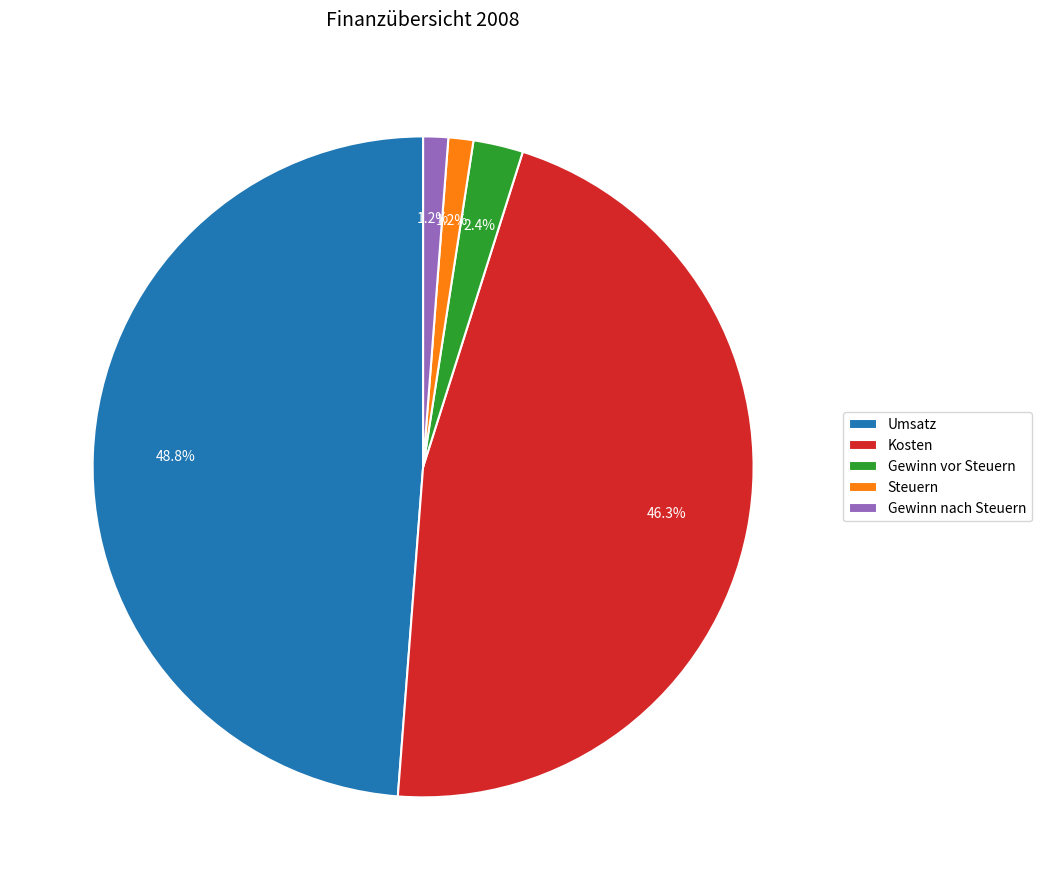

Combined, do Gewinn vor Steuern and Kosten account for over 50%?

No